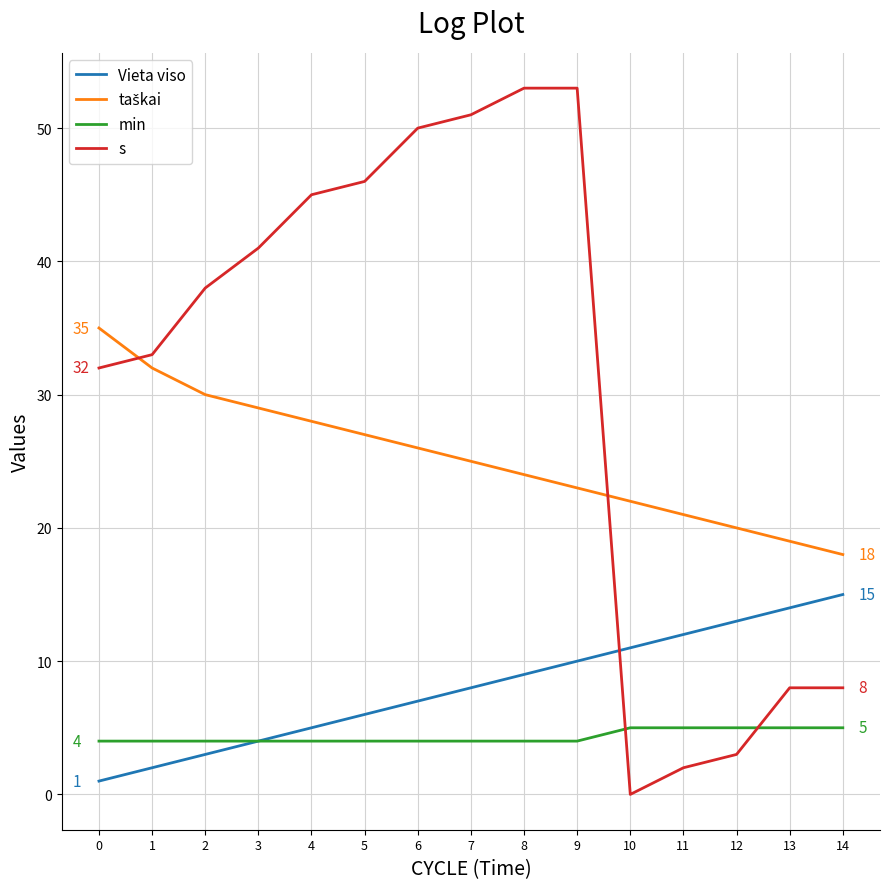

Which series has the widest spread of values?

s